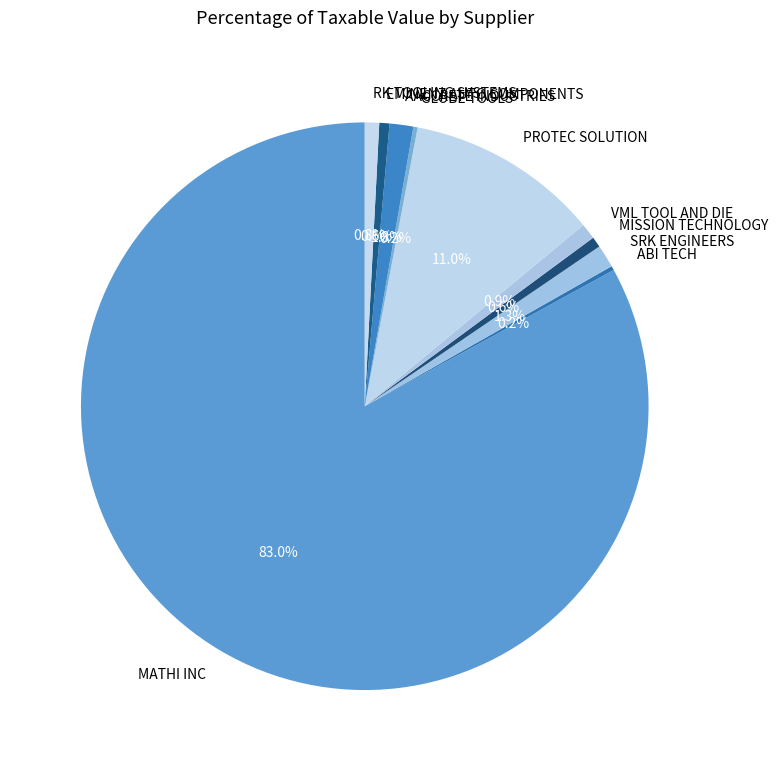

To the nearest percent, what is the average slice percentage?

10%